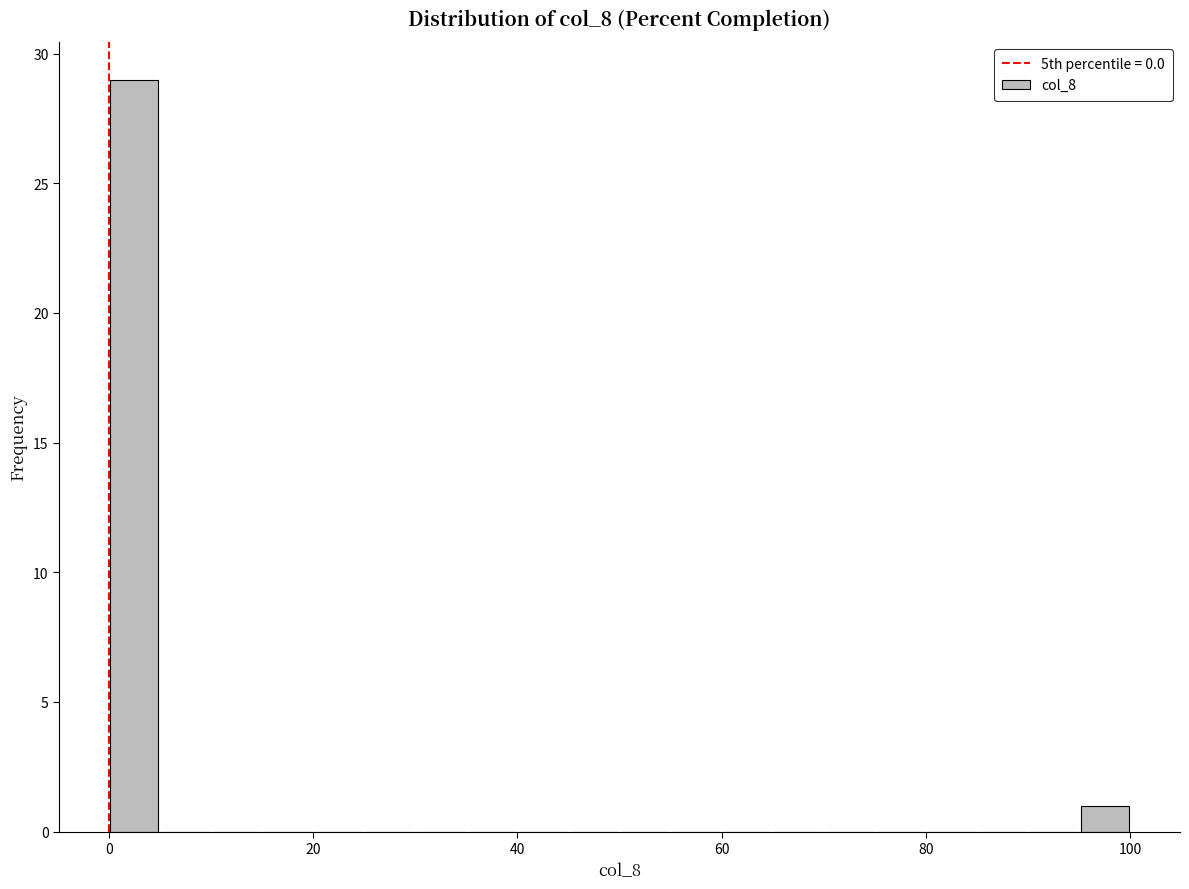

Read against the x-axis, roughly where is the centre of the tallest bar?

2